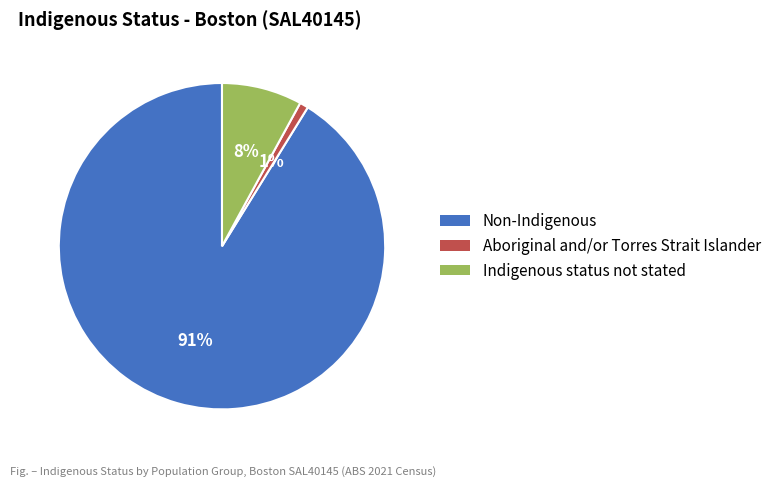

Does any single category account for the majority?

Yes